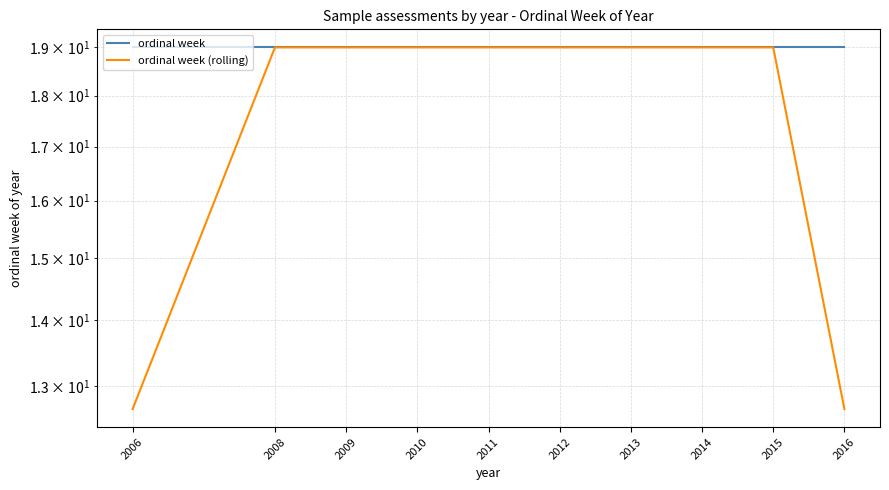

What is the lowest value of the ordinal week series?

19.0